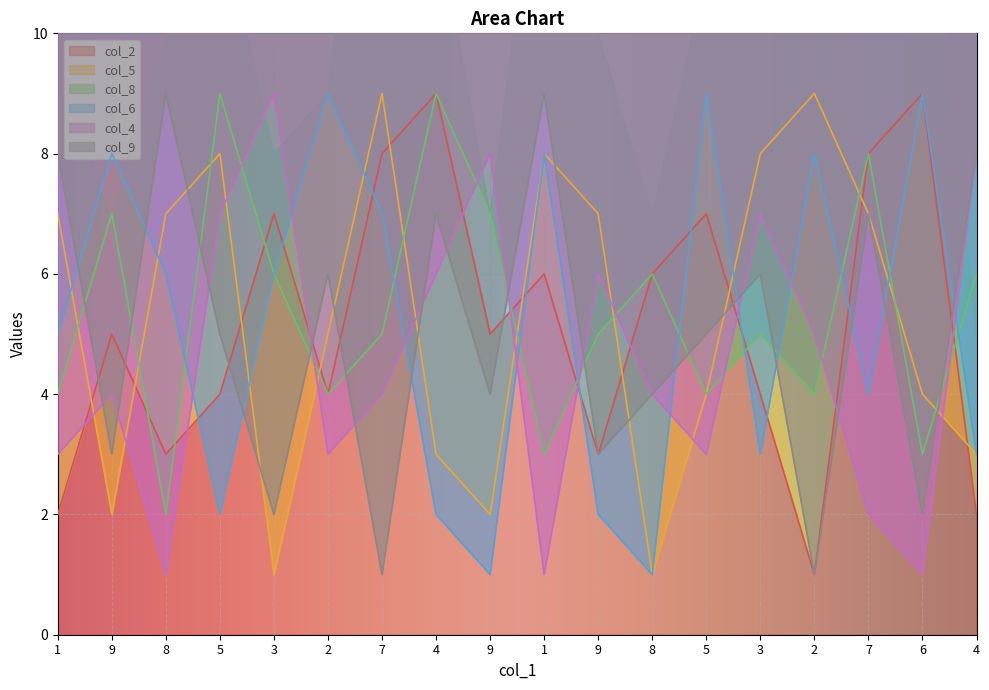

What is the highest value of the col_9 series?

9